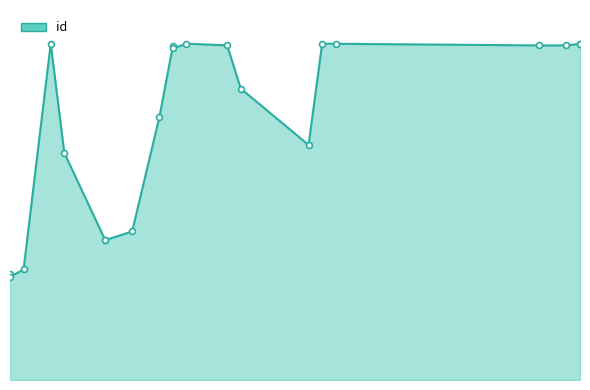

Which has a higher value, 1982 or 2007?

1982